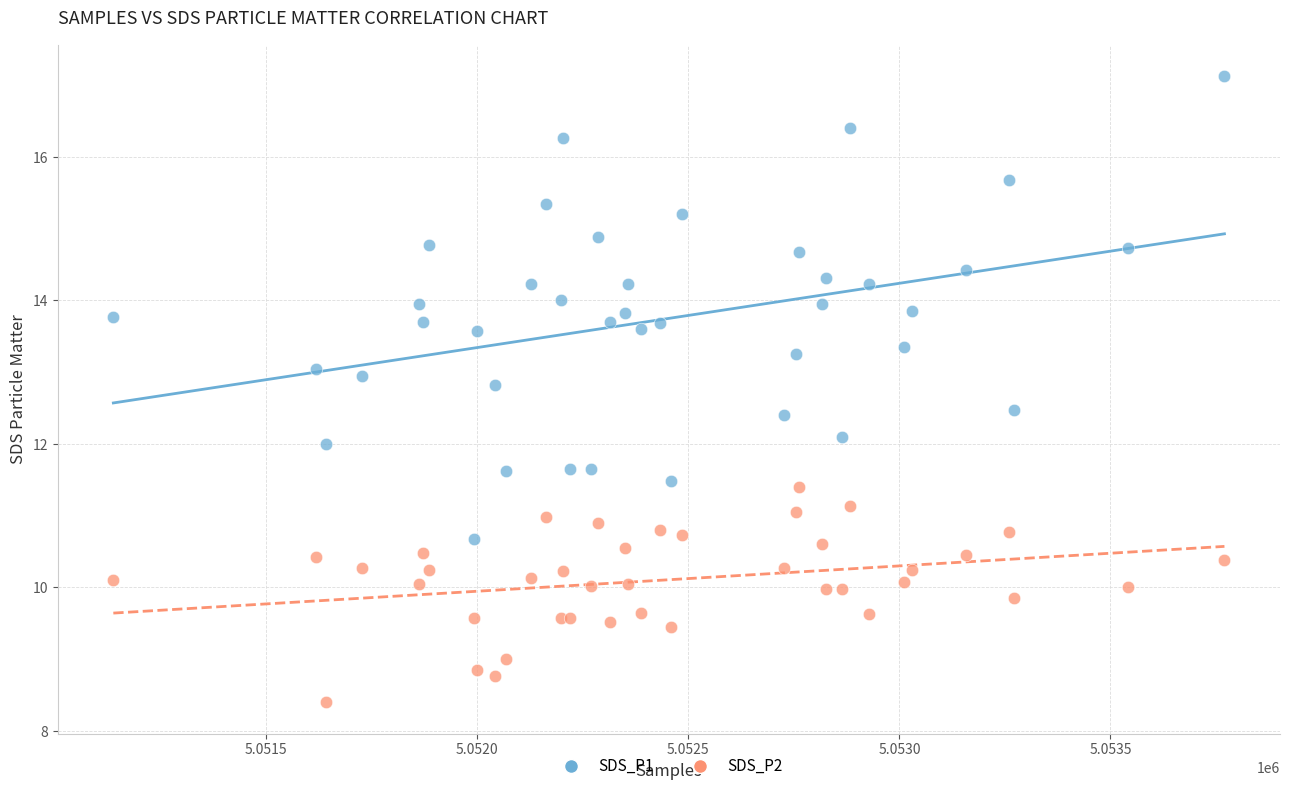

What are all the series names shown in the legend?

SDS_P1, SDS_P2